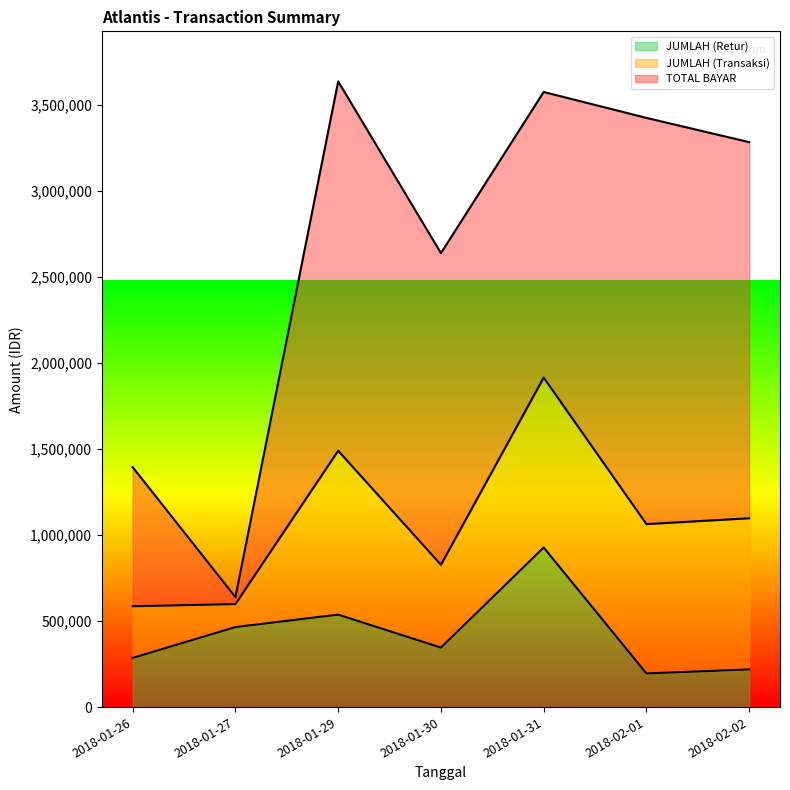

What is the minimum value for JUMLAH (Retur)?

195738